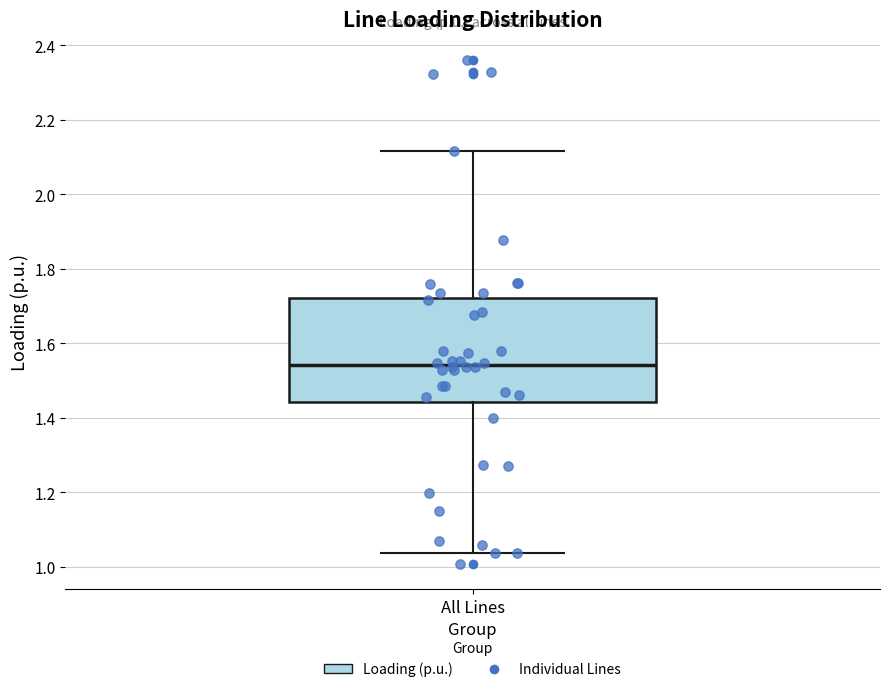

Where does the lower whisker of the box for All Lines end on the y-axis? The values are not printed on the chart, so give them approximately, as read against the axis.

1.04